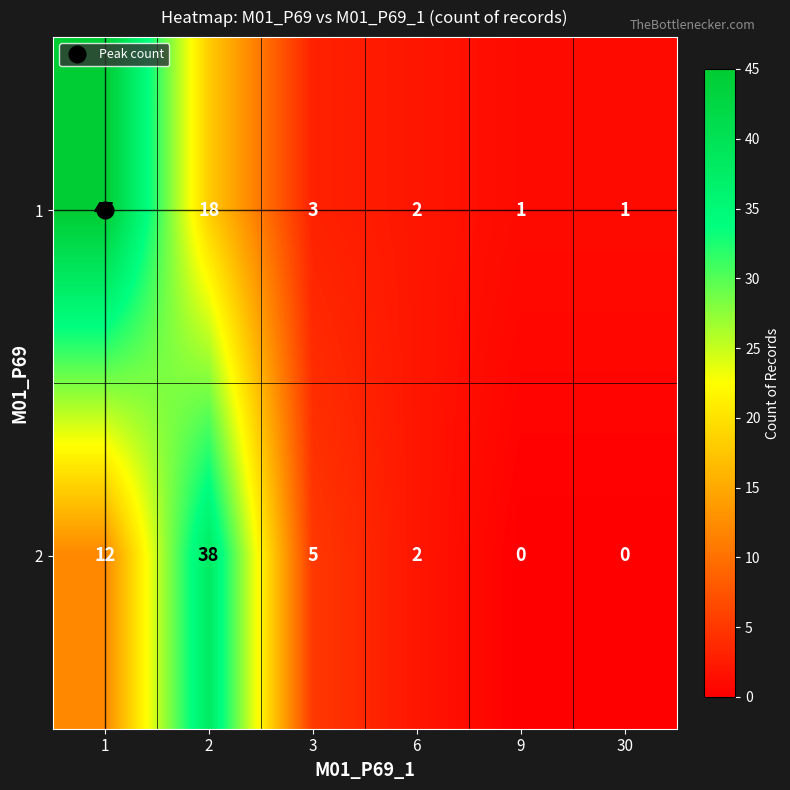

Read the 2 value at 2, to the nearest 10.

40